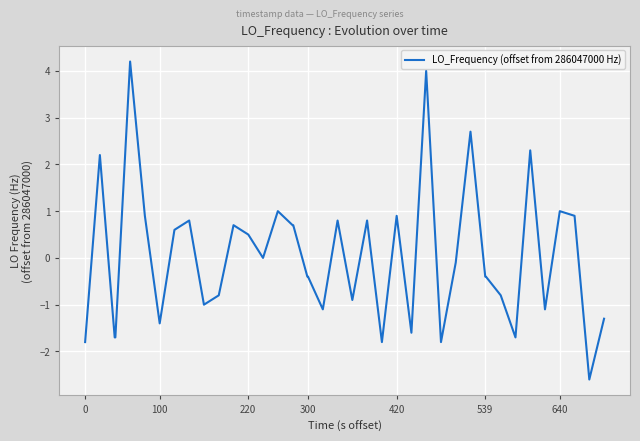

What is the difference between the maximum and minimum values?

6.8